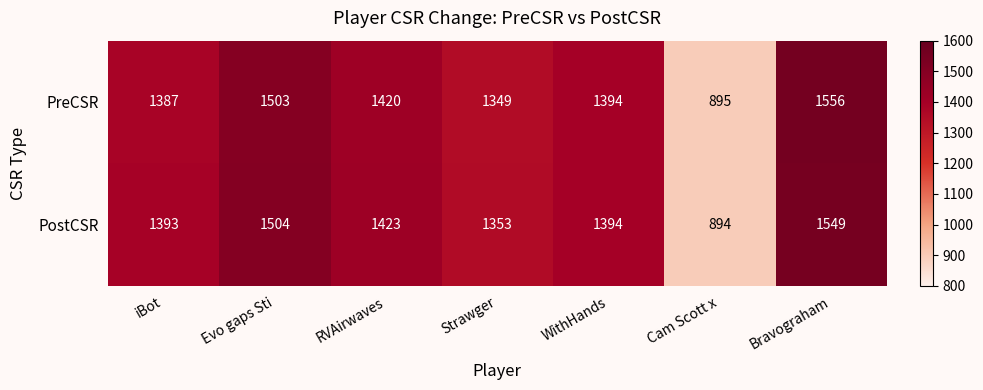

Reading left to right, transcribe all the data shown in this chart.

PreCSR: iBot=1387	Evo gaps Sti=1503	RVAirwaves=1420	Strawger=1349	WithHands=1394	Cam Scott x=895	Bravograham=1556
PostCSR: iBot=1393	Evo gaps Sti=1504	RVAirwaves=1423	Strawger=1353	WithHands=1394	Cam Scott x=894	Bravograham=1549